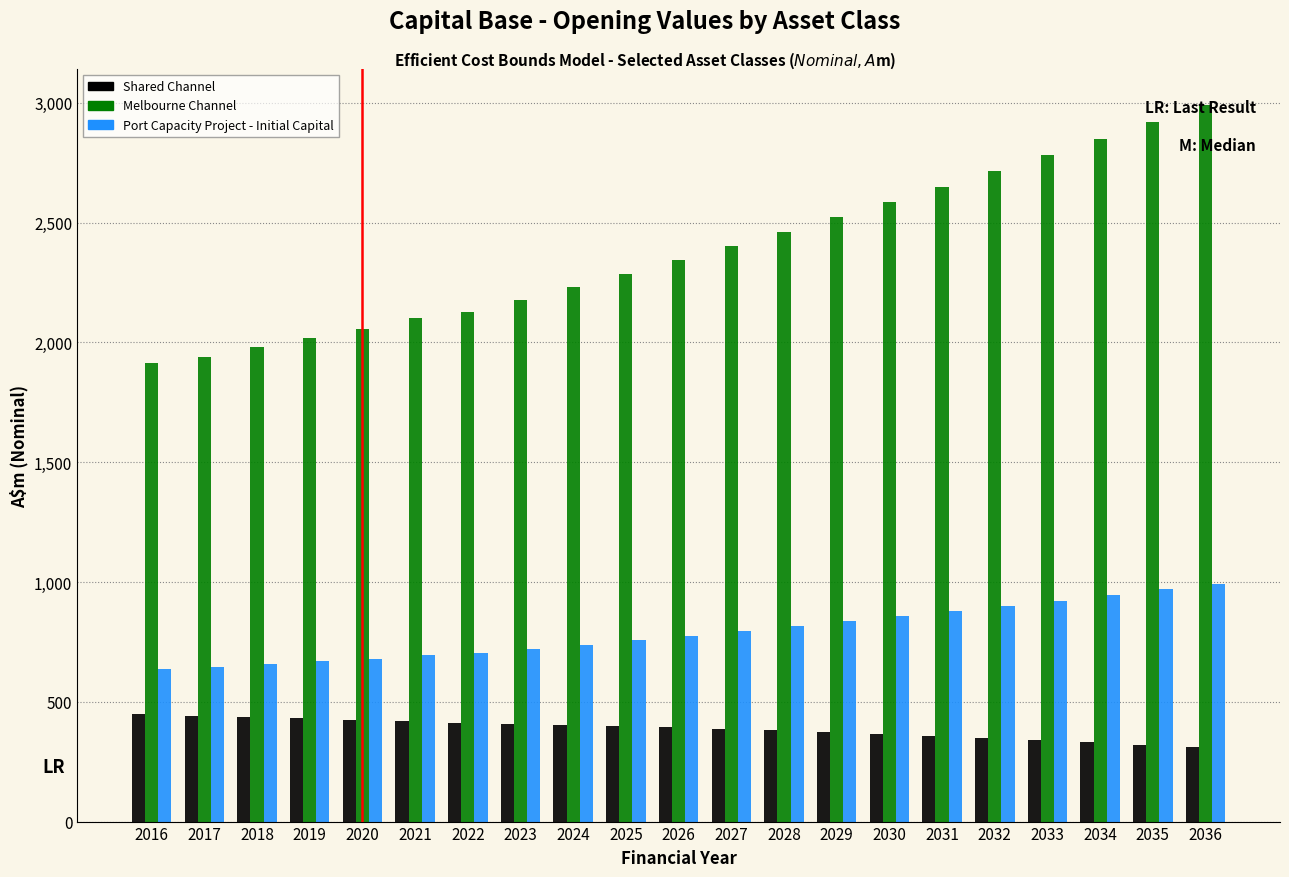

Rank the series at 2016 from lowest to highest value.

Shared Channel, Port Capacity Project - Initial Capital, Melbourne Channel